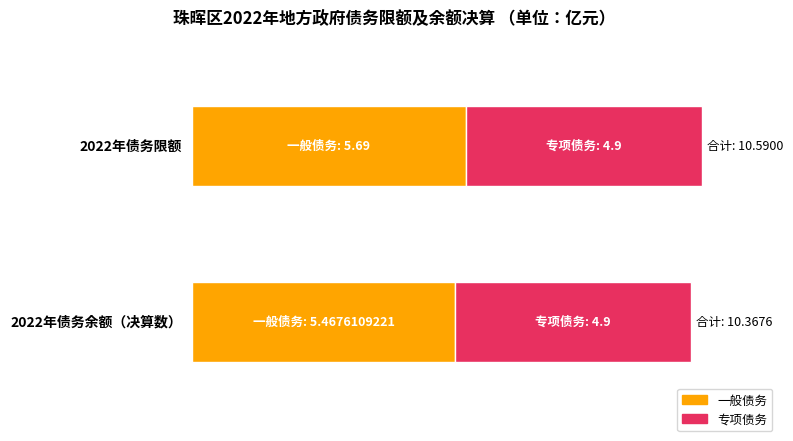

What is the total value across all series at 2022年债务余额（决算数）?

10.4